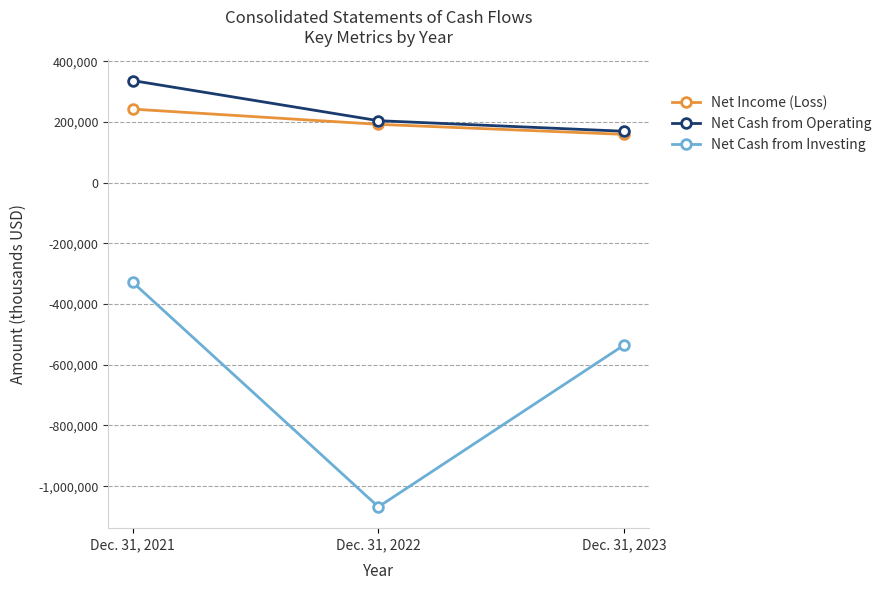

What is the difference between the maximum and minimum values in the Net Cash from Investing series?

739664